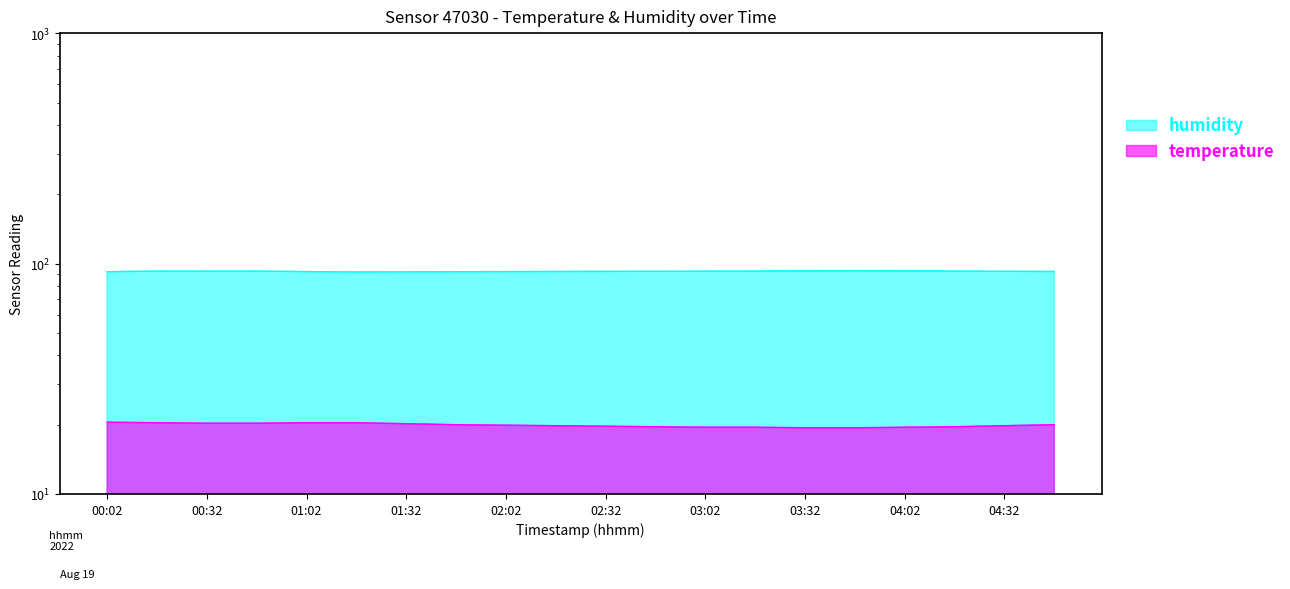

Which series has the largest range (max minus min)?

temperature